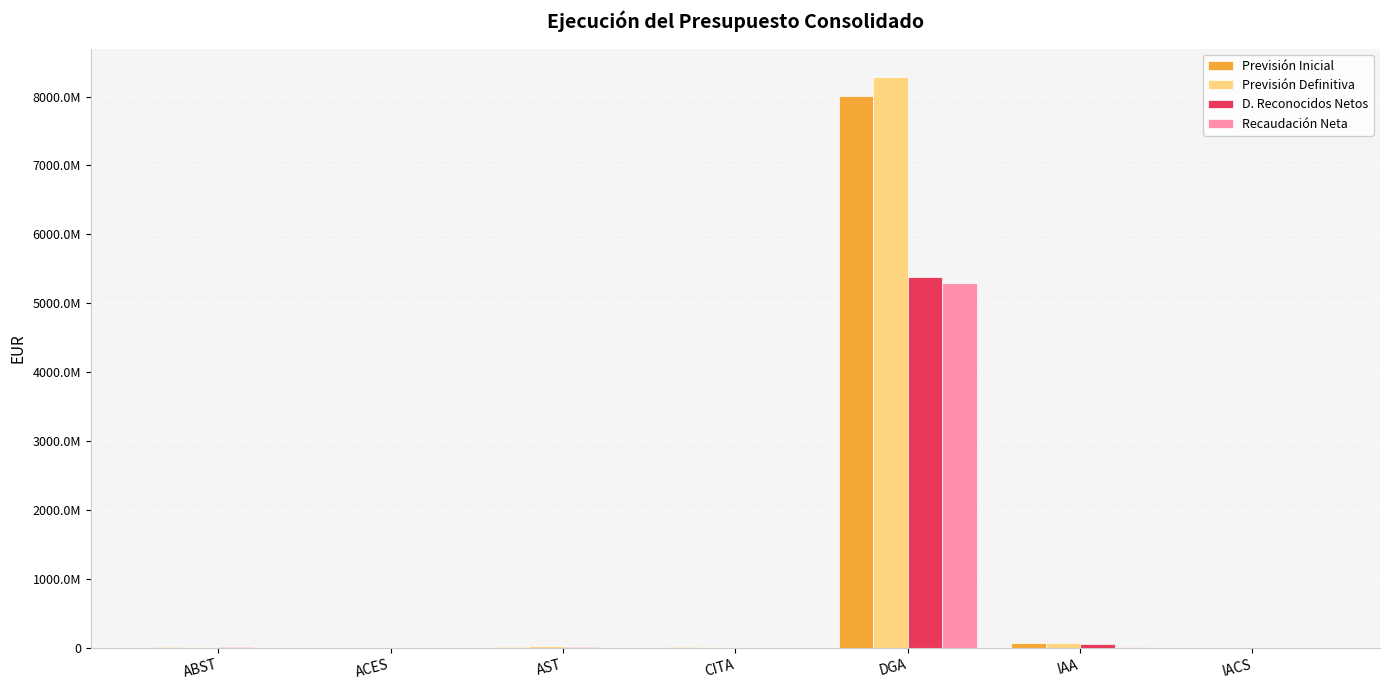

At which label does Previsión Definitiva first exceed 11159128?

ABST